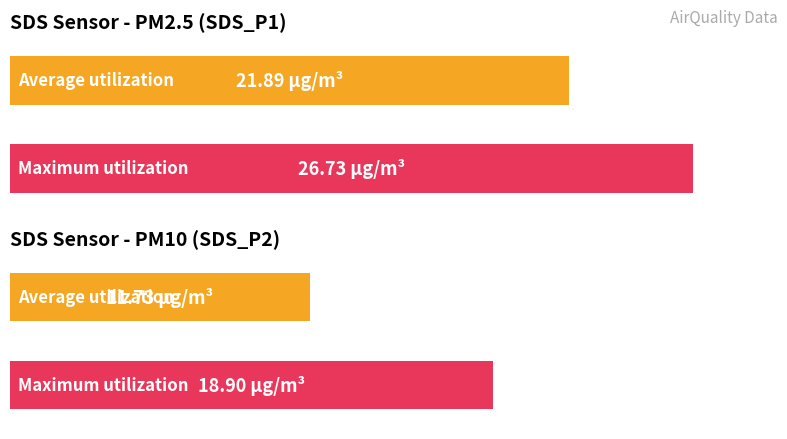

The SDS_P1 series shows 7.0 at 00:07. True or false?

False